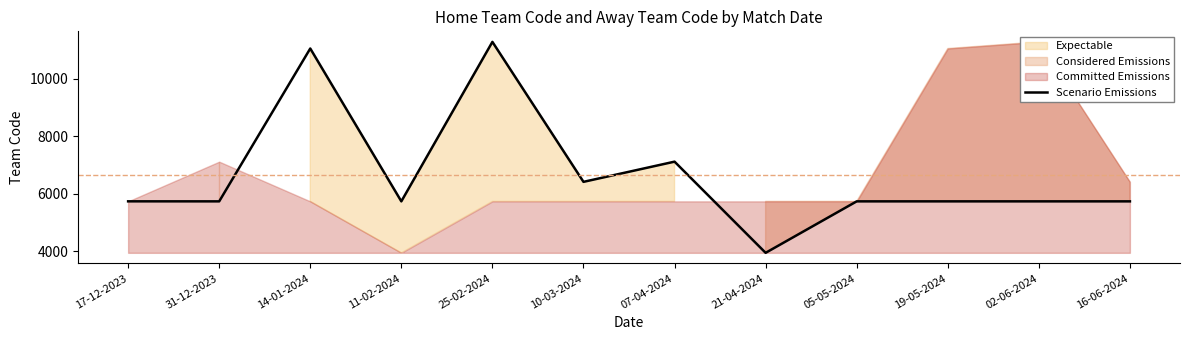

Count the number of values greater than 5732.

5